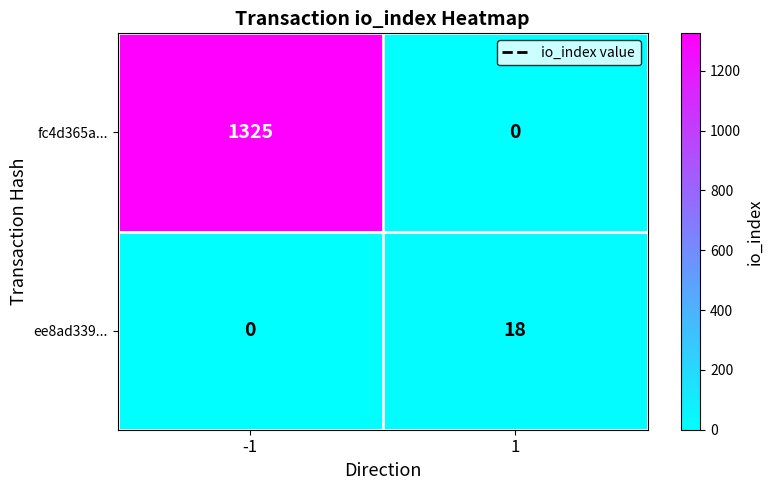

How many distinct data groups are displayed?

2